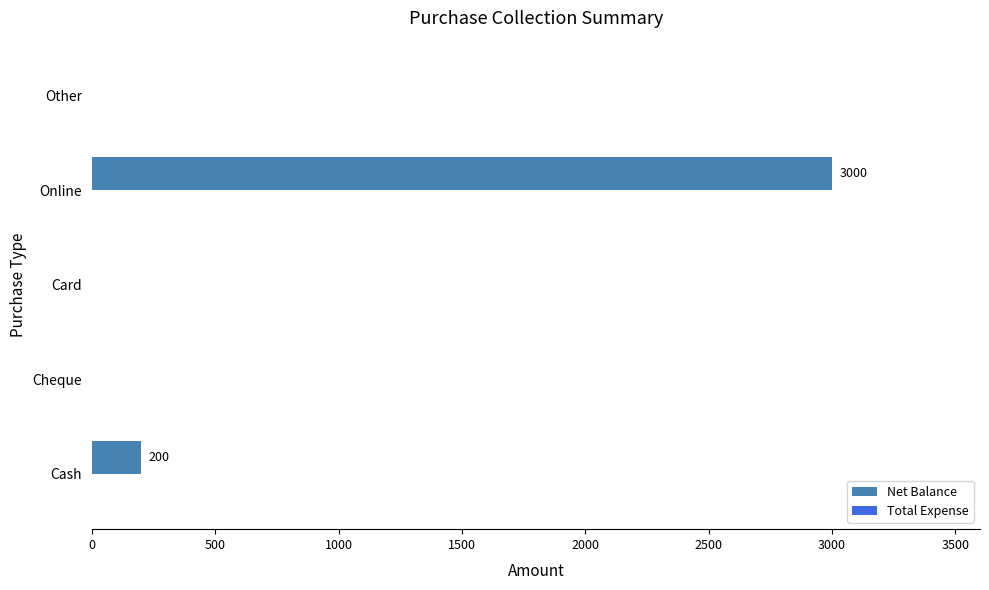

Is it true that the value at Cheque is 0?

True